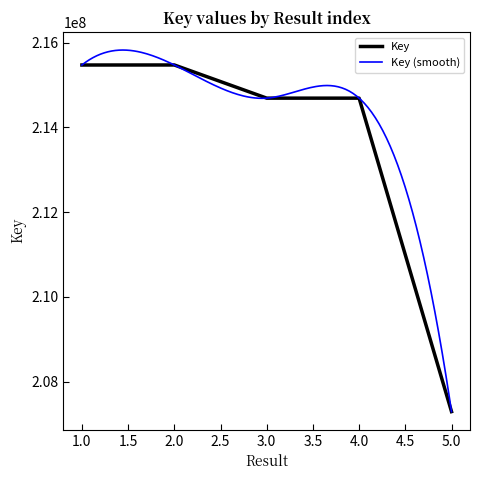

True or false: the data has more than 0 interior local peaks.

True